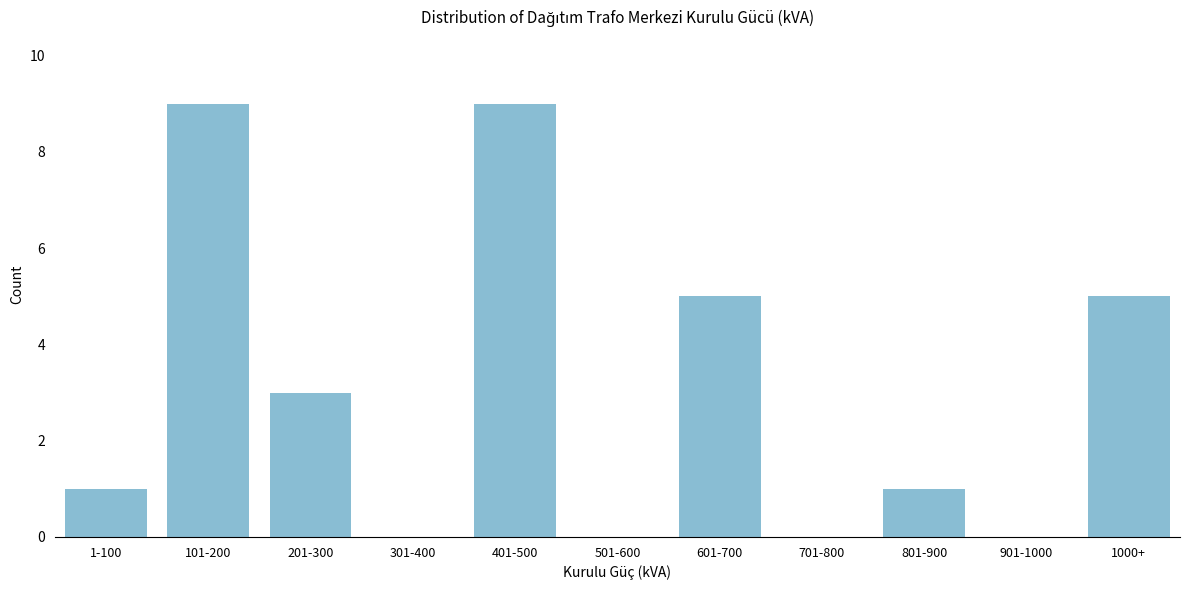

Reading right to left, transcribe all the data shown in this chart.

1000+=5	901-1000=0	801-900=1	701-800=0	601-700=5	501-600=0	401-500=9	301-400=0	201-300=3	101-200=9	1-100=1